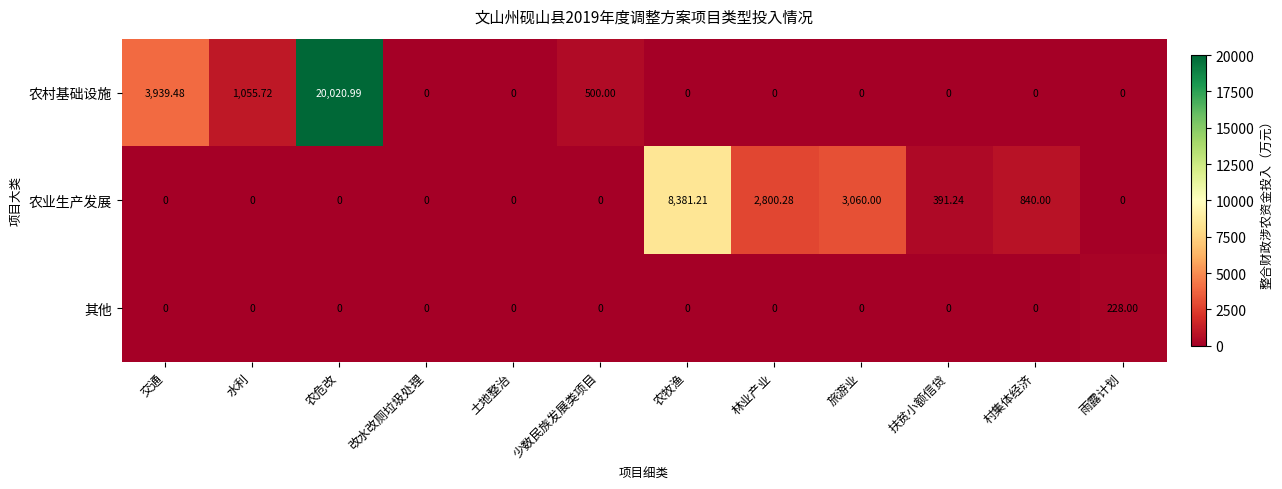

Between 水利 and 扶贫小额信贷, which series saw the biggest shift?

农村基础设施